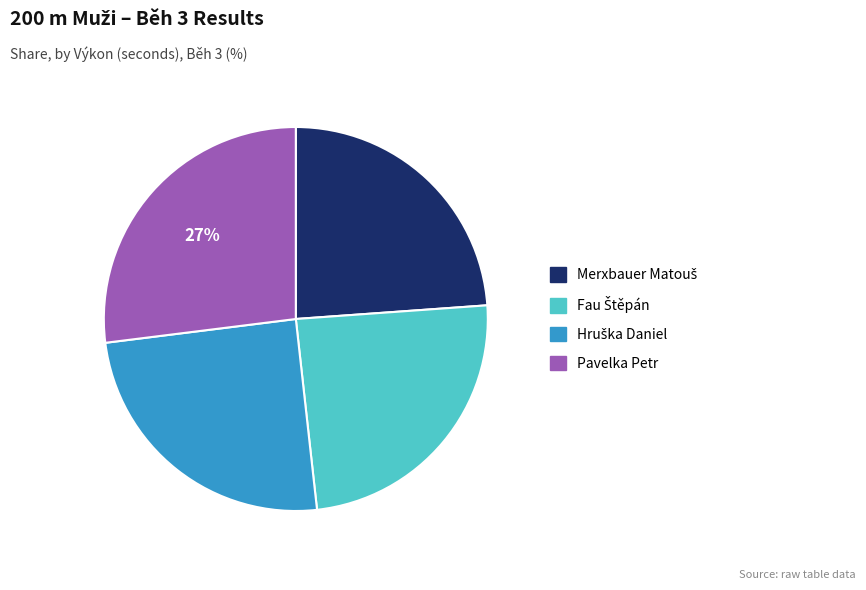

To the nearest percent, what is the difference between the largest and smallest slice percentages?

3%